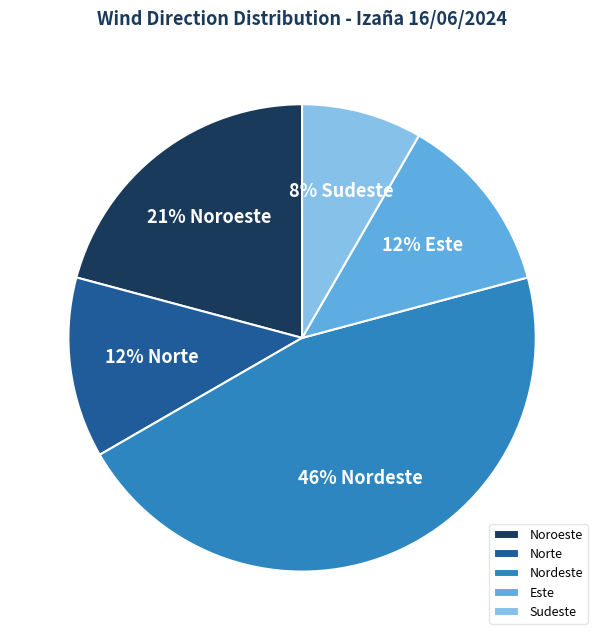

How many slices are in this pie chart?

5